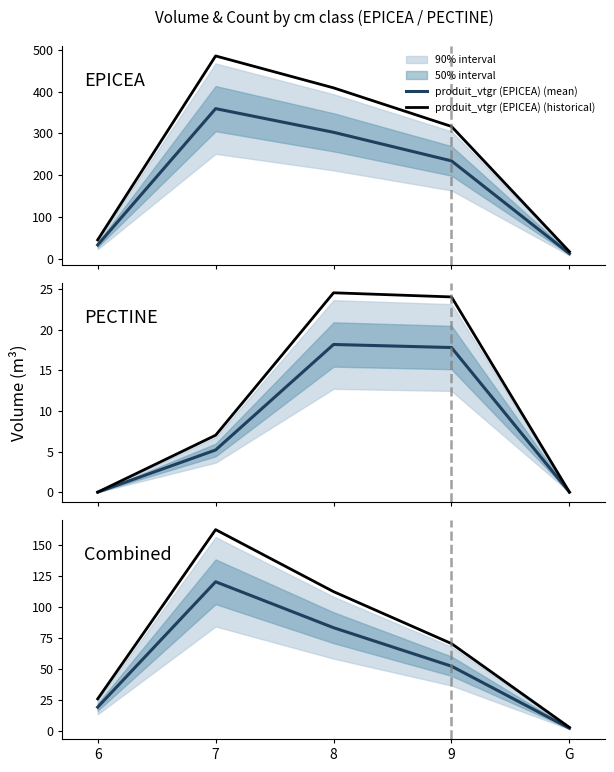

In produit_vtgr (EPICEA) (mean), how many points are higher than both neighbors (excluding endpoints)?

1